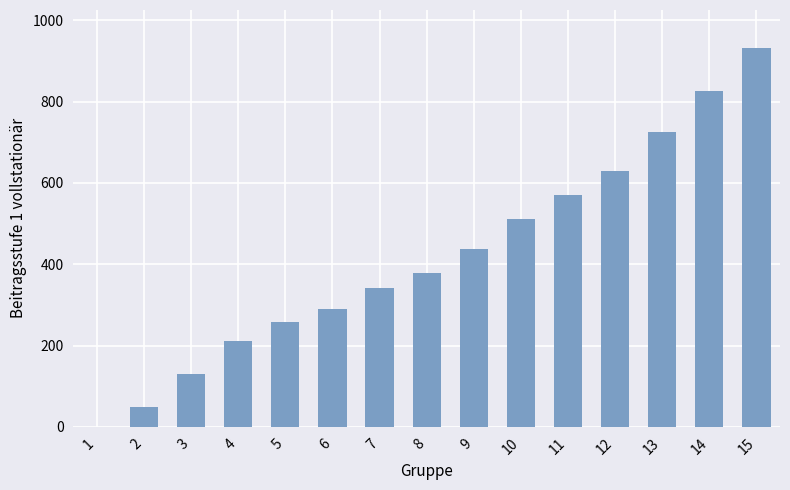

What is the greatest value displayed?

932